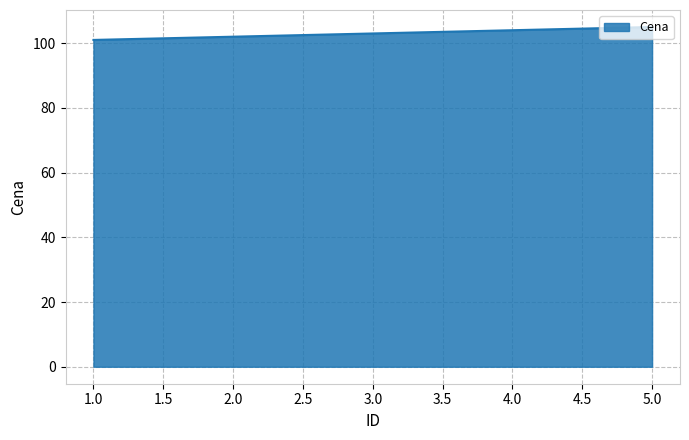

At which category does the chart reach its minimum across all series?

1.0